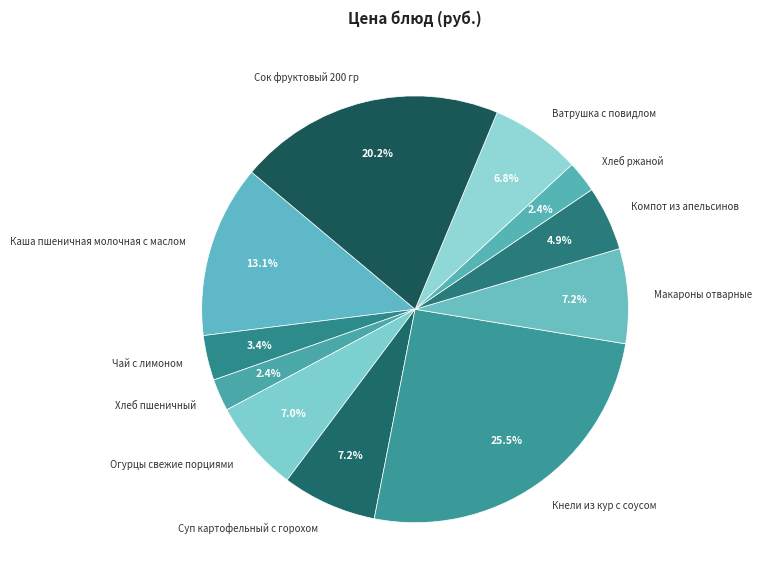

Which slice is the largest?

Кнели из кур с соусом